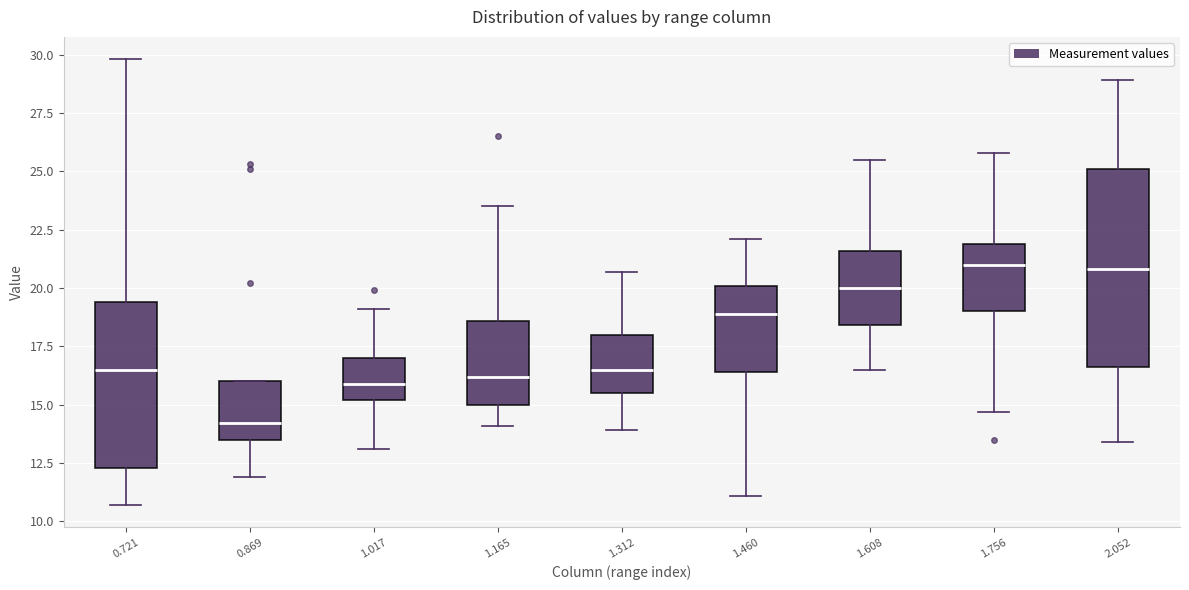

Reading left to right, read every box against the y-axis: the position of its median line, the range the box covers, and the ends of its whiskers. The values are not printed on the chart, so give them approximately, as read against the axis.

0.721: median 16.5, box 12.5 to 19.5, whiskers 10.5 to 30.0
0.869: median 14.0, box 13.5 to 16.0, whiskers 12.0 to 16.0
1.017: median 16.0, box 15.0 to 17.0, whiskers 13.0 to 19.0
1.165: median 16.0, box 15.0 to 18.5, whiskers 14.0 to 23.5
1.312: median 16.5, box 15.5 to 18.0, whiskers 14.0 to 20.5
1.460: median 19.0, box 16.5 to 20.0, whiskers 11.0 to 22.0
1.608: median 20.0, box 18.5 to 21.5, whiskers 16.5 to 25.5
1.756: median 21.0, box 19.0 to 22.0, whiskers 14.5 to 26.0
2.052: median 21.0, box 16.5 to 25.0, whiskers 13.5 to 29.0